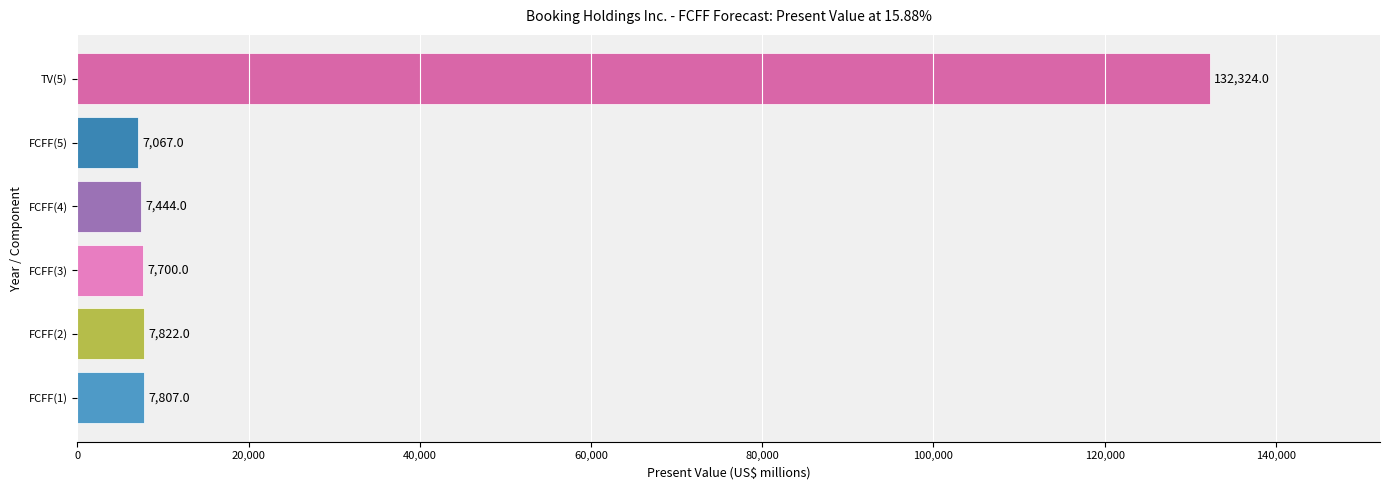

What is the difference between the maximum and minimum values?

125257